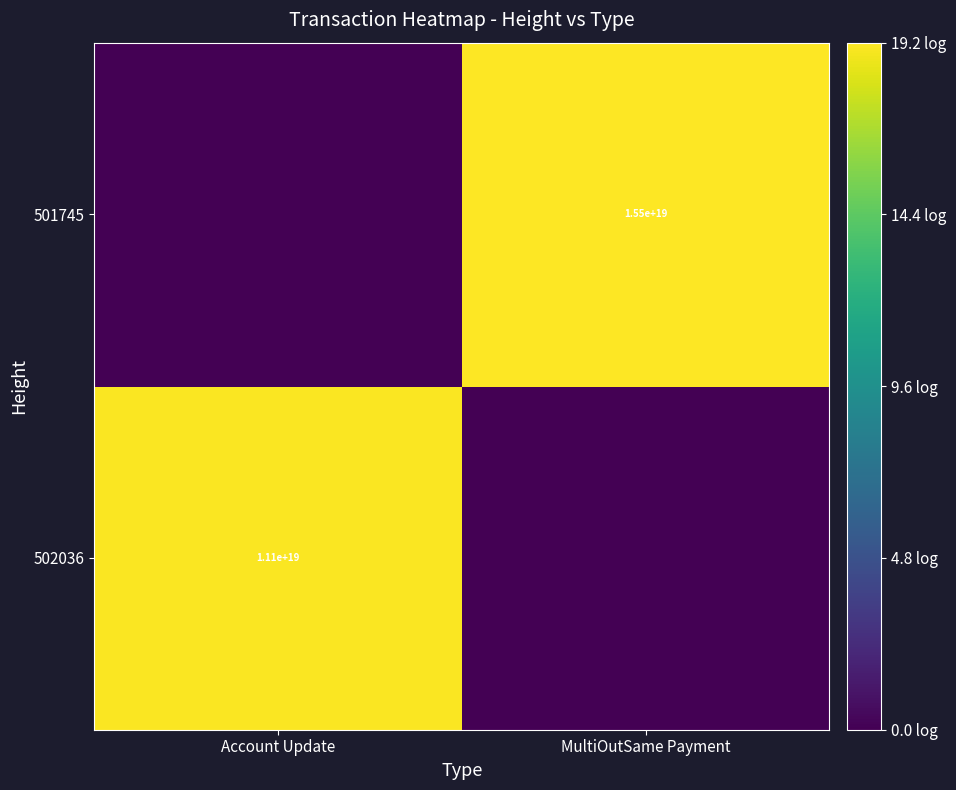

What is the spread (max minus min) of values at Account Update?

19.0